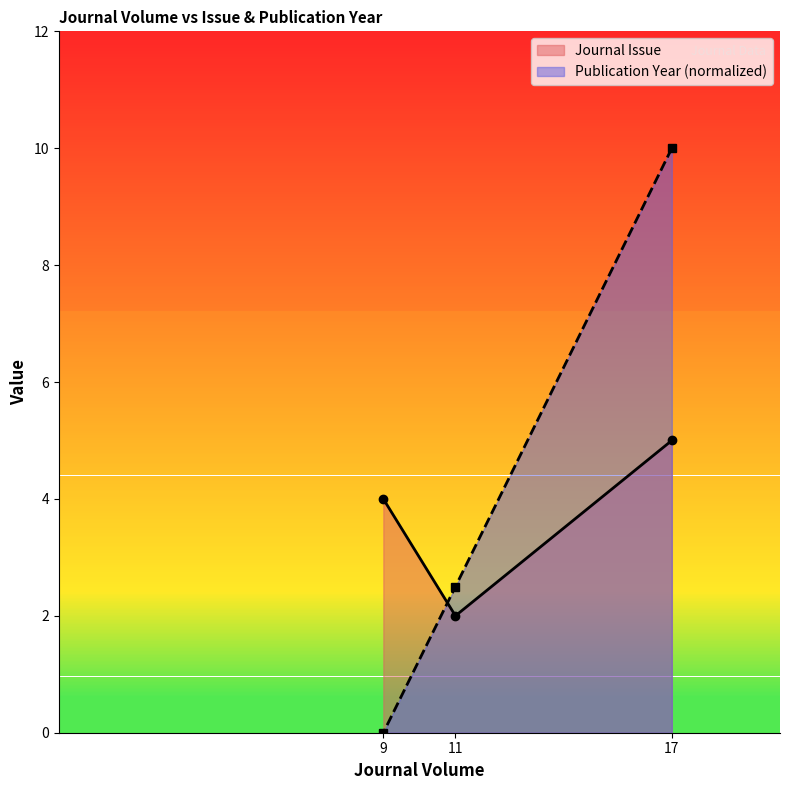

Where does the Journal Issue series first go above 4?

17